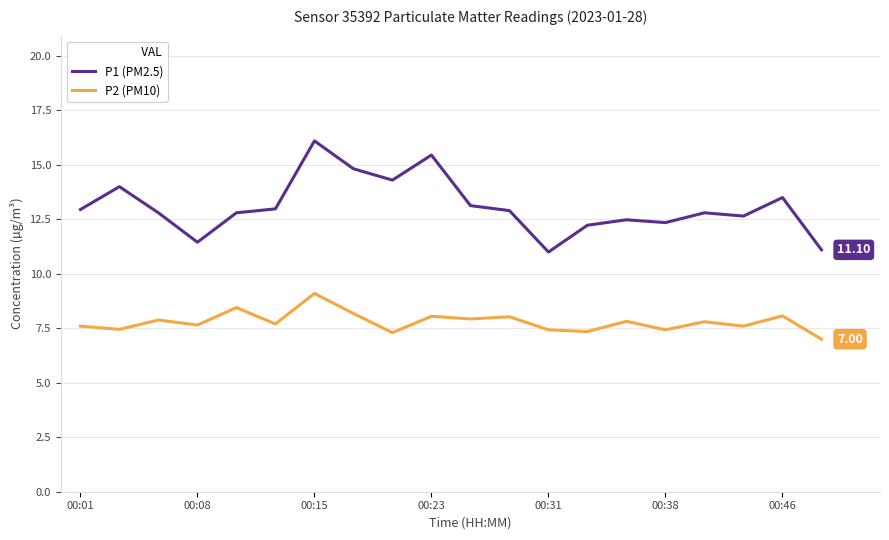

Which series has the largest total across all categories?

P1 (PM2.5)